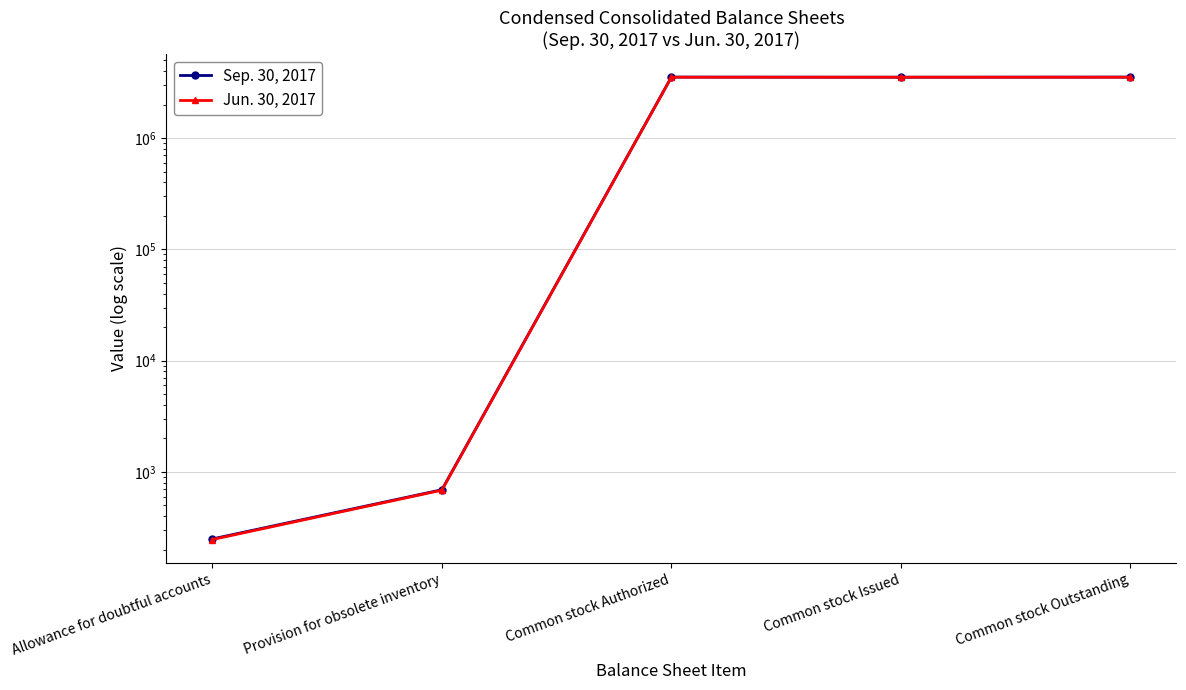

Which series has the largest total across all categories?

Sep. 30, 2017